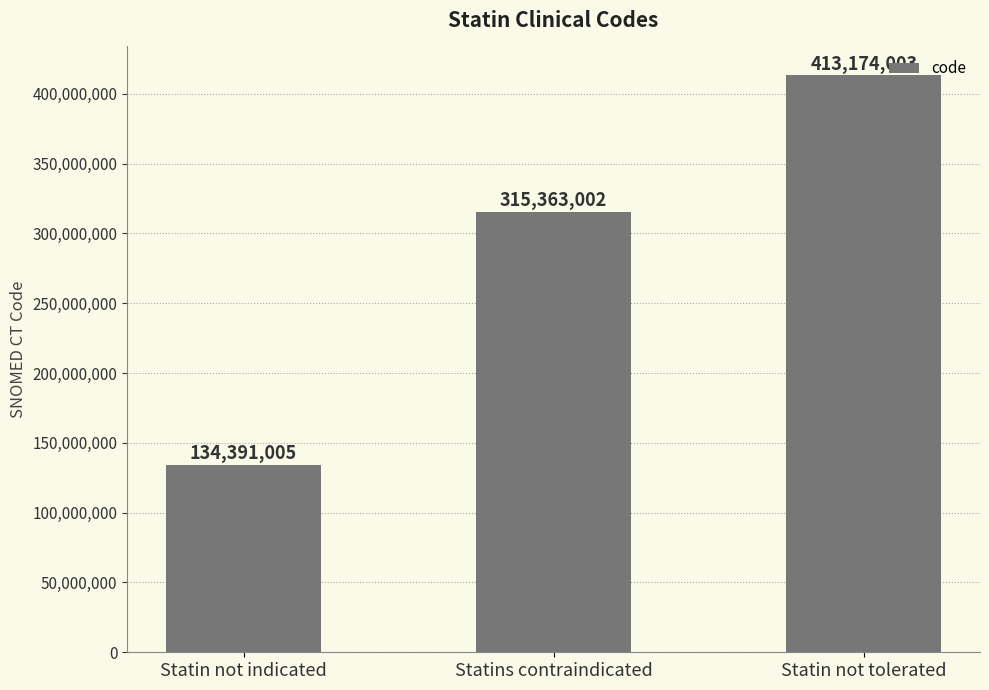

Which label corresponds to the largest value in the chart?

Statin not tolerated